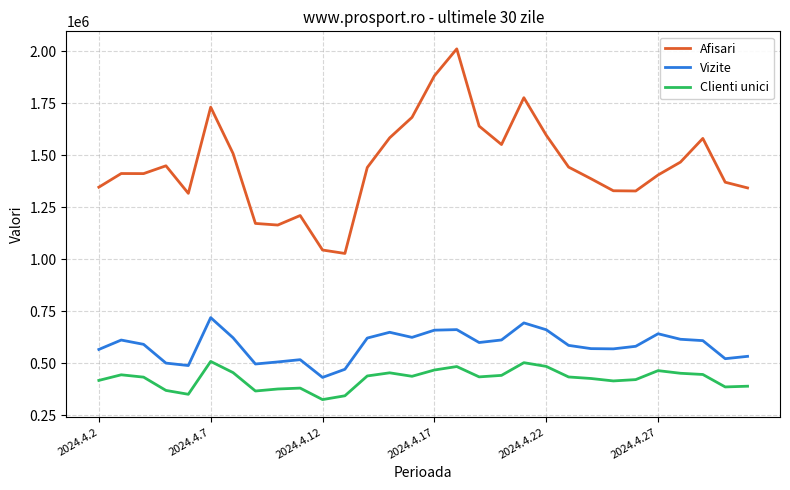

True or false: Clienti unici and Vizite cross at least once.

False